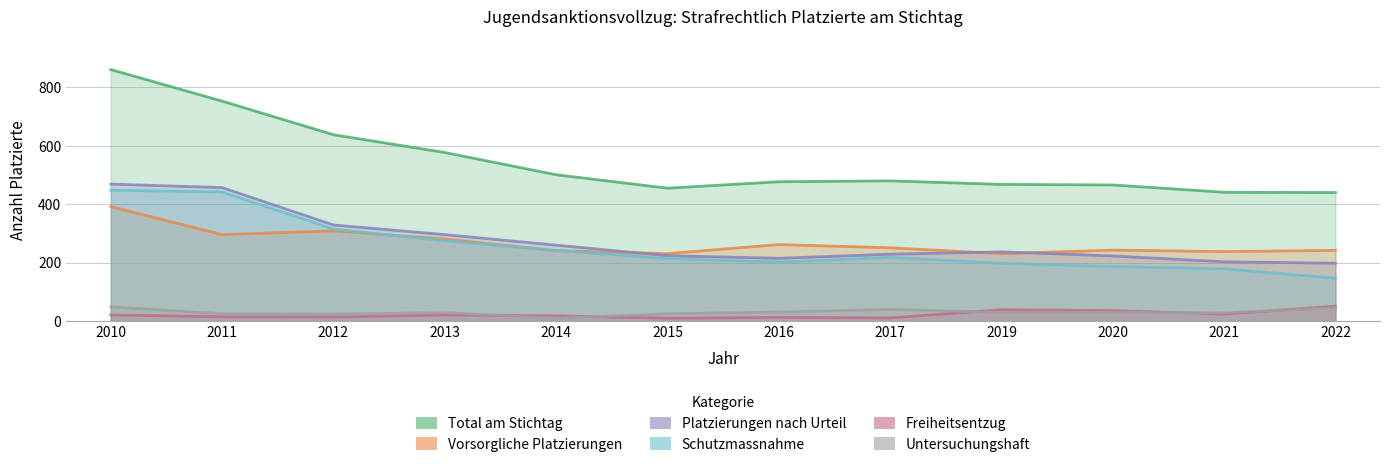

Which has a higher value, 2012 or 2020?

2012